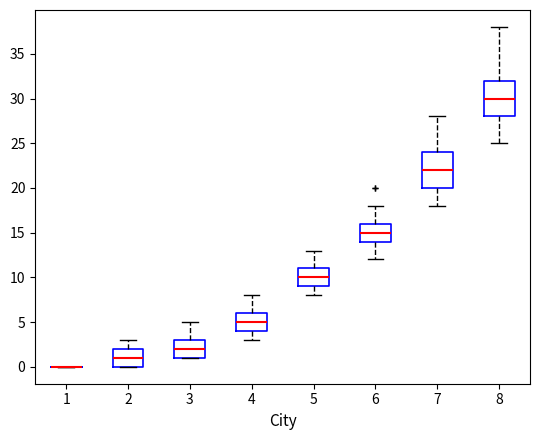

Where is the upper edge of the box at x = 7 on the y-axis? The values are not printed on the chart, so give them approximately, as read against the axis.

24